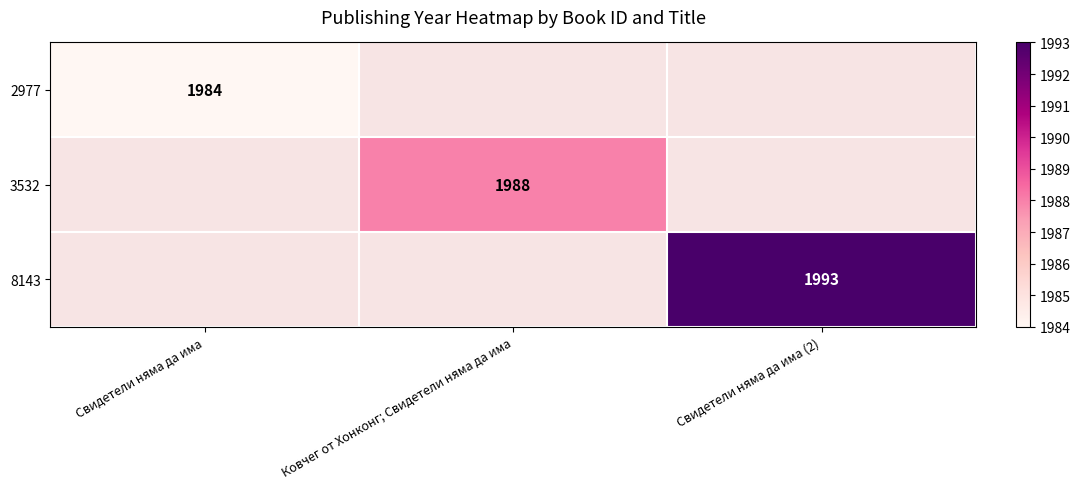

The 3532 series shows 1988 at Ковчег от Хонконг; Свидетели няма да има. True or false?

True